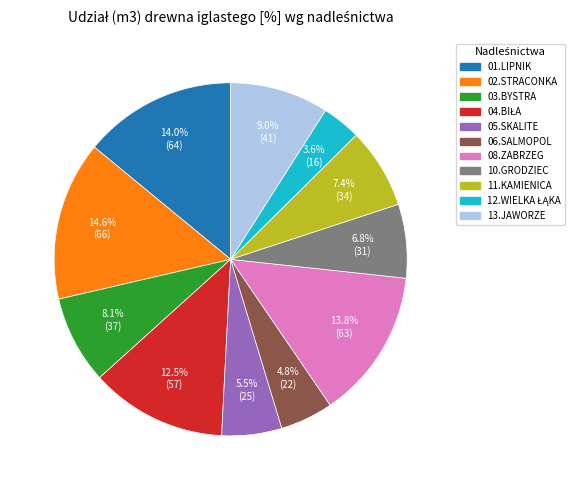

What percentage is the 02.STRACONKA slice, to the nearest percent?

15%